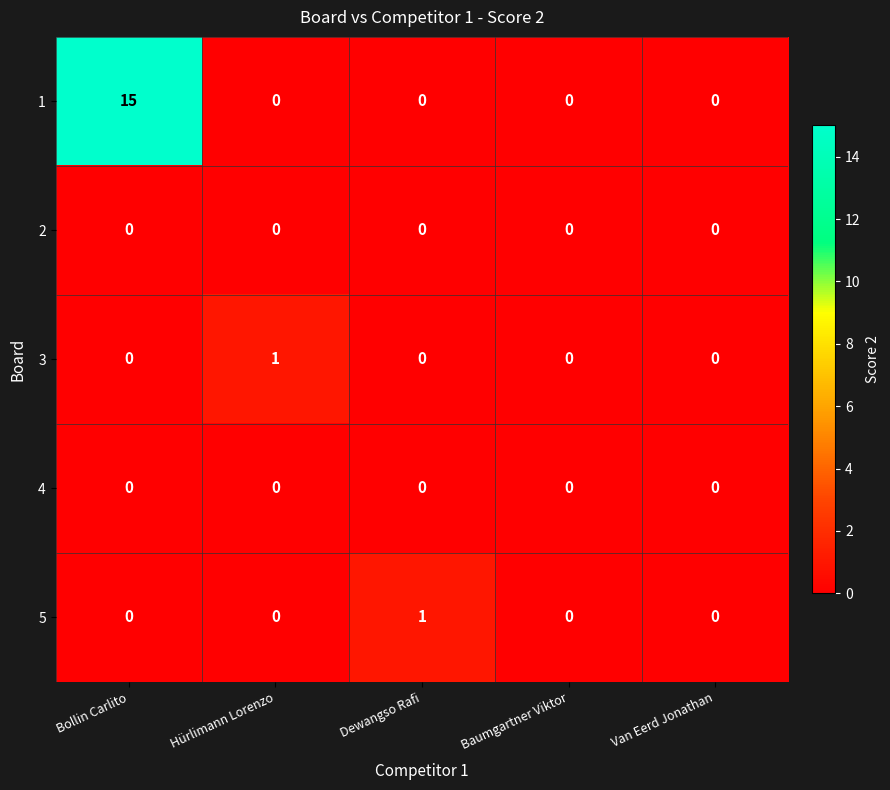

At which category is the sum across all series the highest?

Bollin Carlito